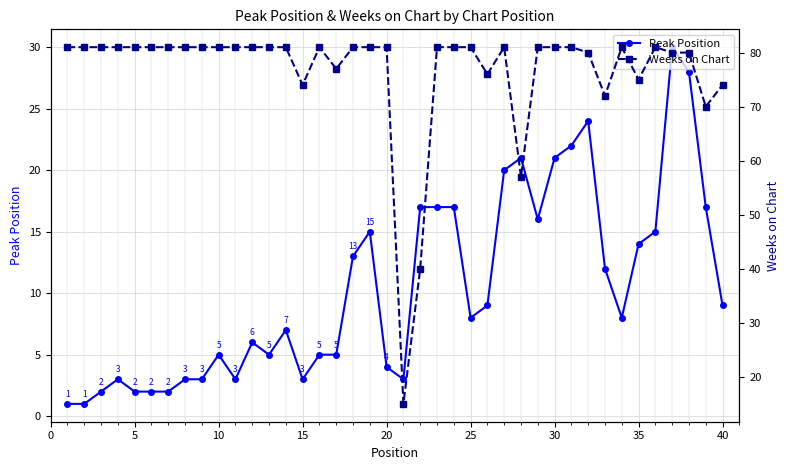

What is the highest value of the Peak Position series?

30